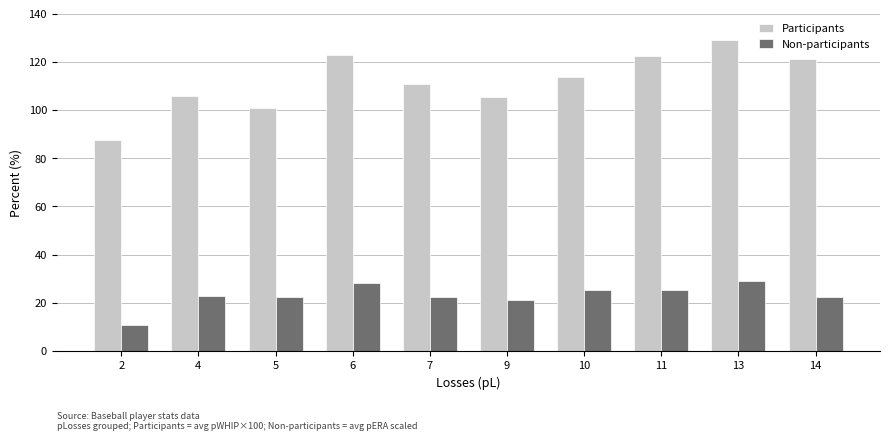

Which series changed the most between 5 and 14?

Participants